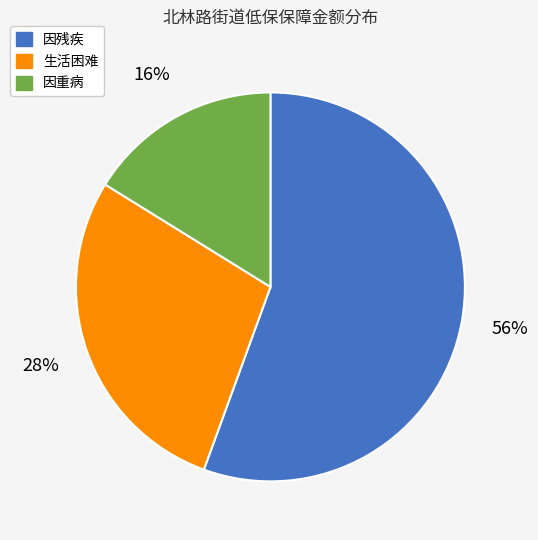

Is there any slice that represents more than half of the pie?

Yes